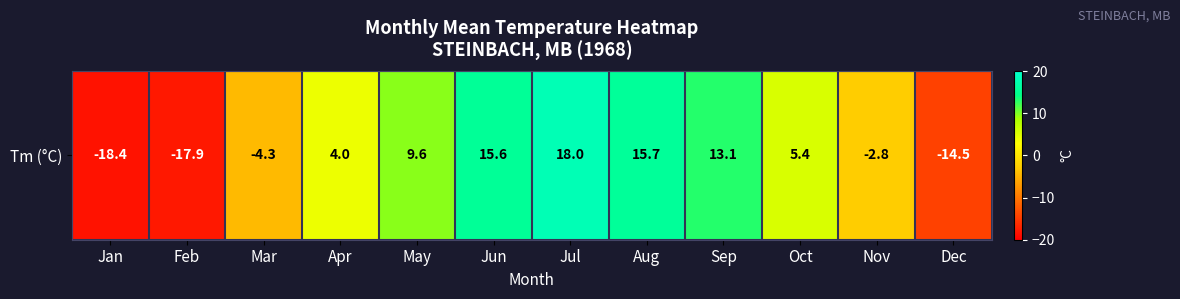

How many data points are less than 5?

6